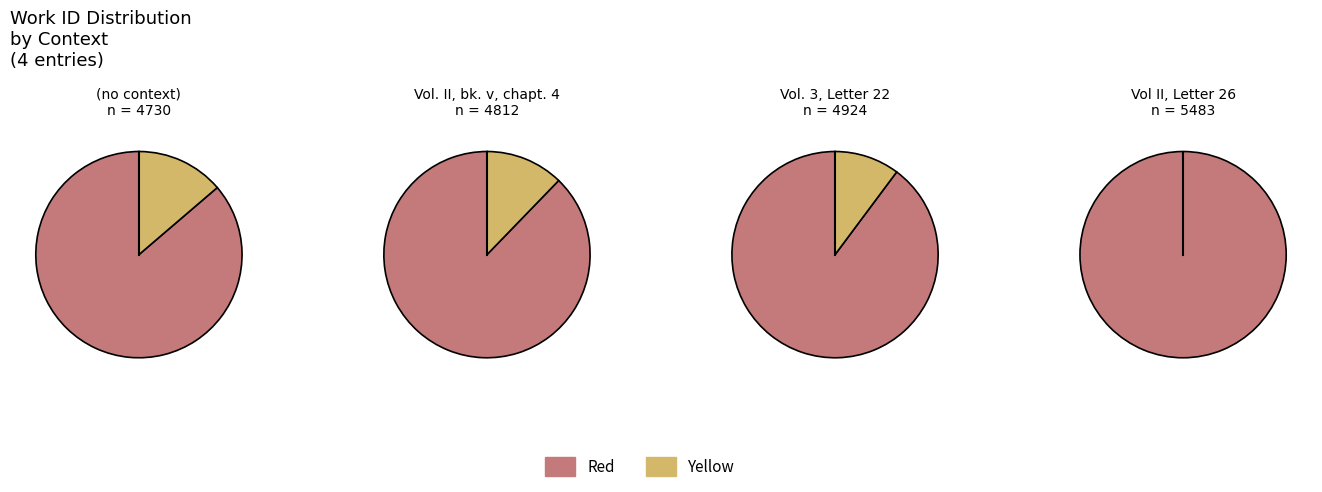

What is the change in value from (no context) to Vol. II, bk. v, chapt. 4?

+82